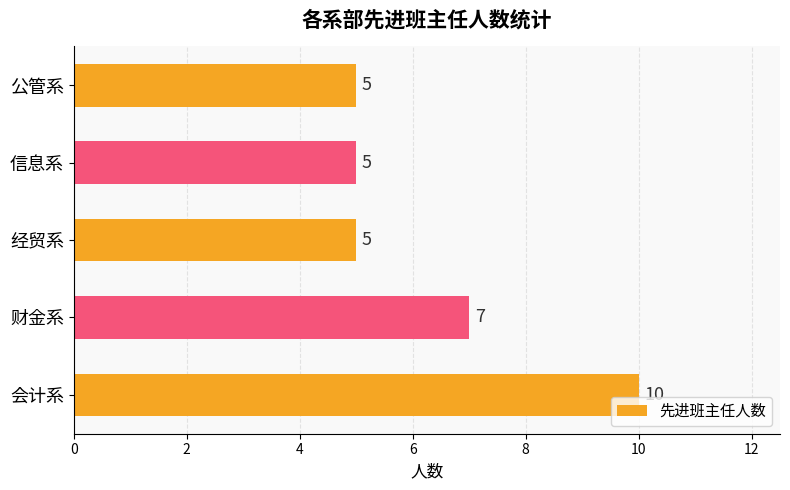

What is the smallest value displayed?

5